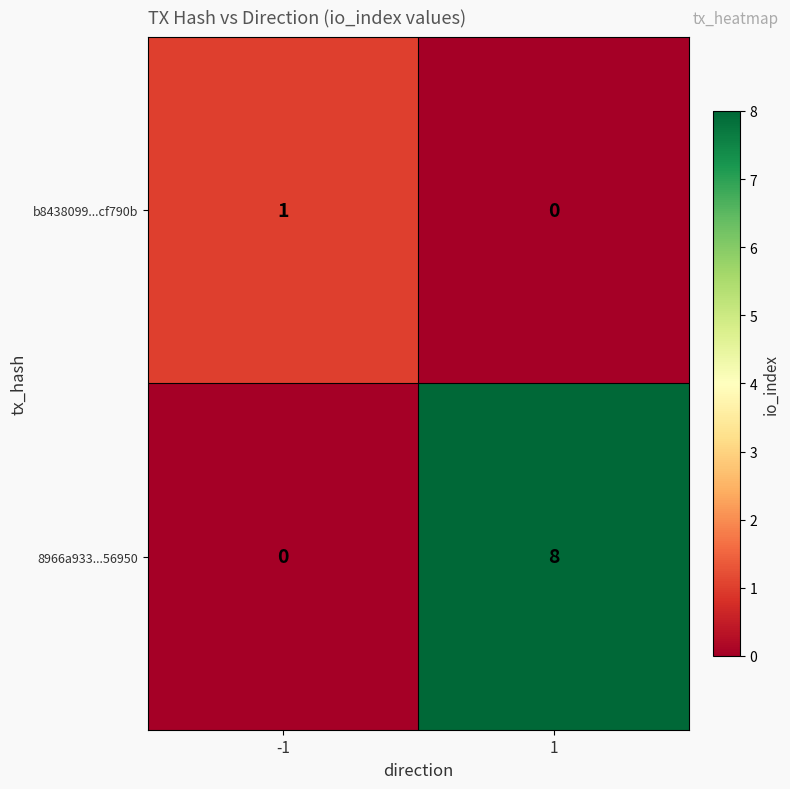

At which category is the sum across all series the highest?

1